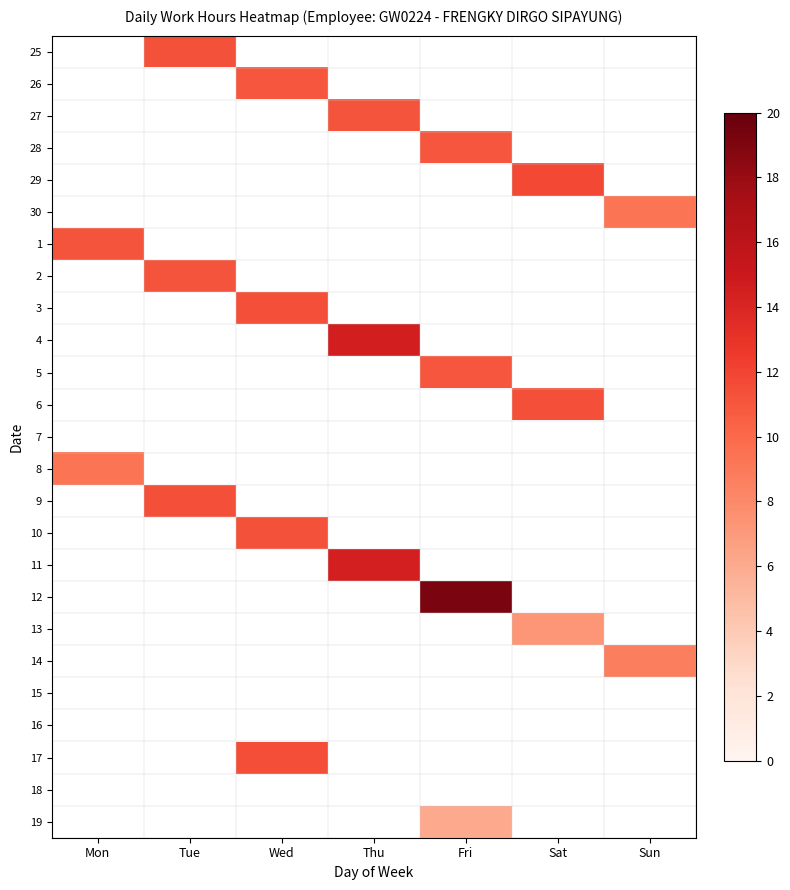

Between Tue and Wed, which is larger?

Wed